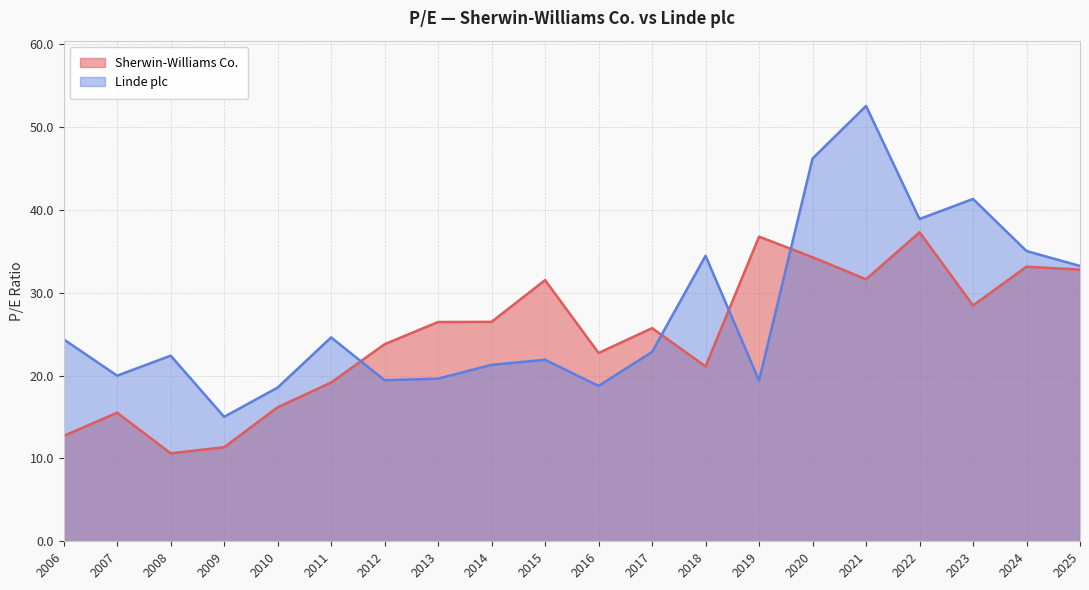

Between 2009 and 2025, which series saw the biggest shift?

Sherwin-Williams Co.